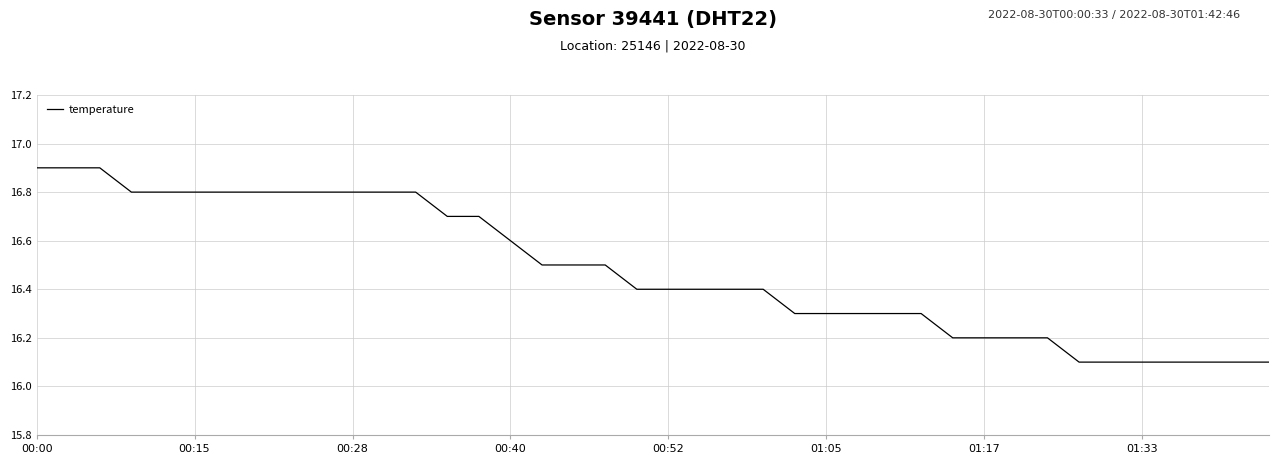

What is the smallest value displayed?

16.1